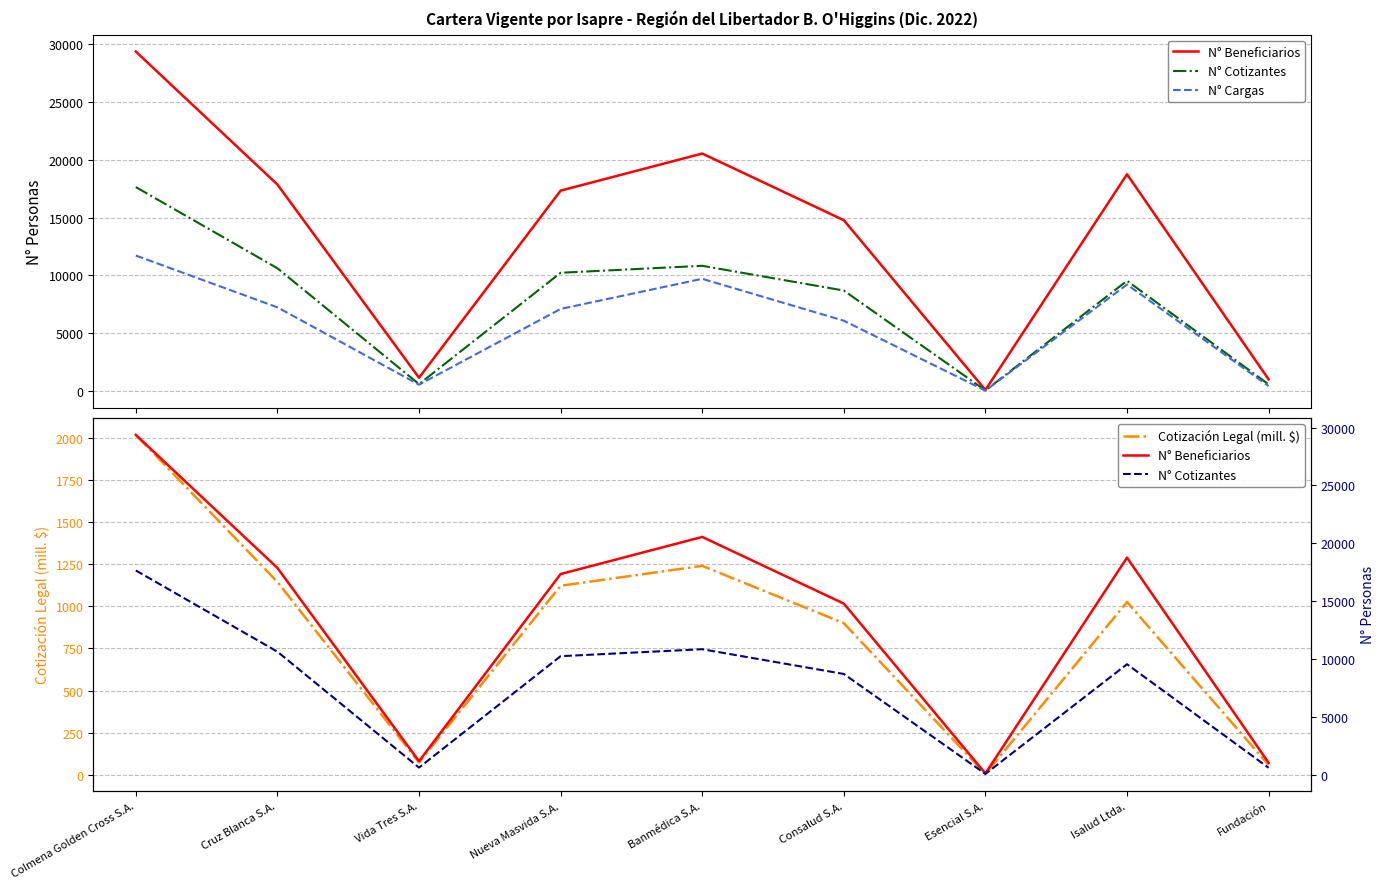

List the labels in order of N° Beneficiarios value, largest first.

Colmena Golden Cross S.A., Banmédica S.A., Isalud Ltda., Cruz Blanca S.A., Nueva Masvida S.A., Consalud S.A., Vida Tres S.A., Fundación, Esencial S.A.